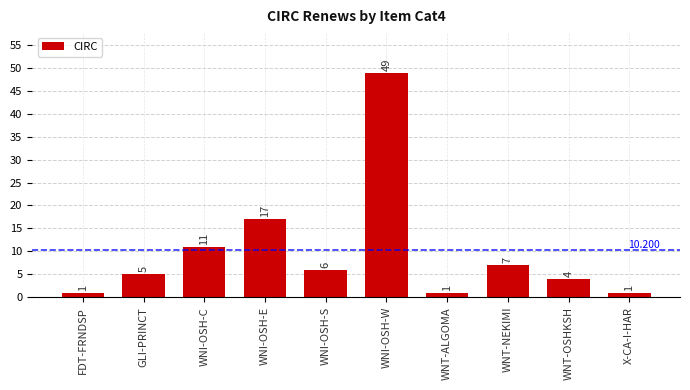

How many categories are shown in the chart?

10